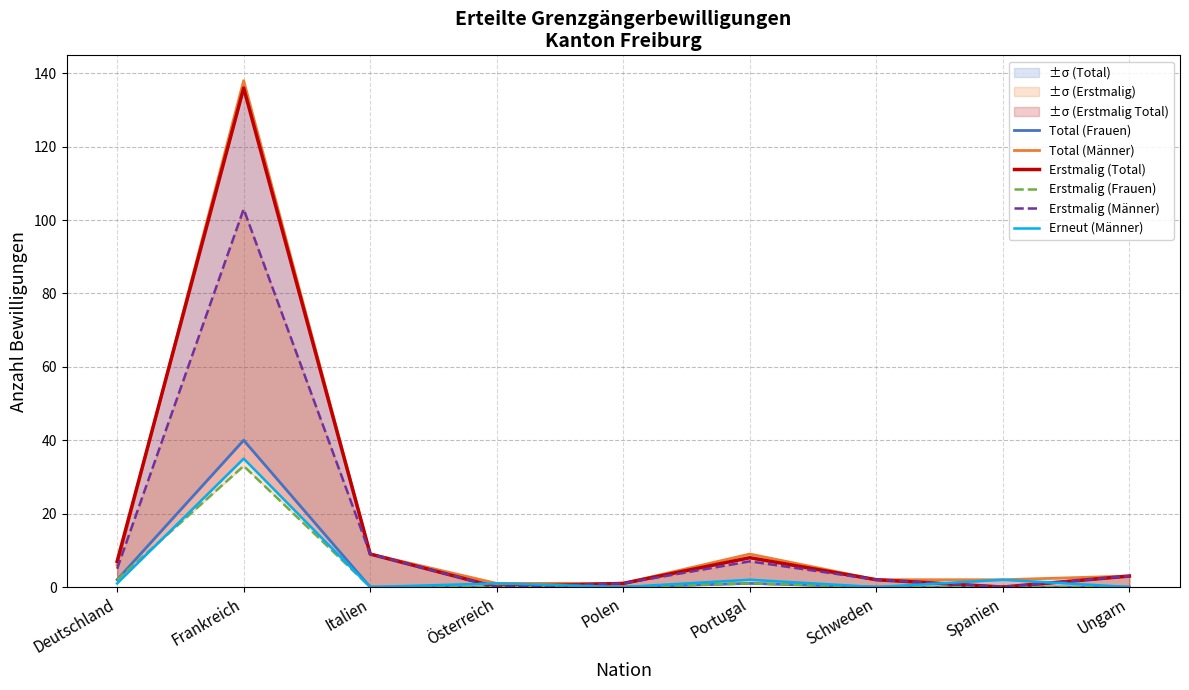

What is the average value of the Erstmalig (Männer) series?

14